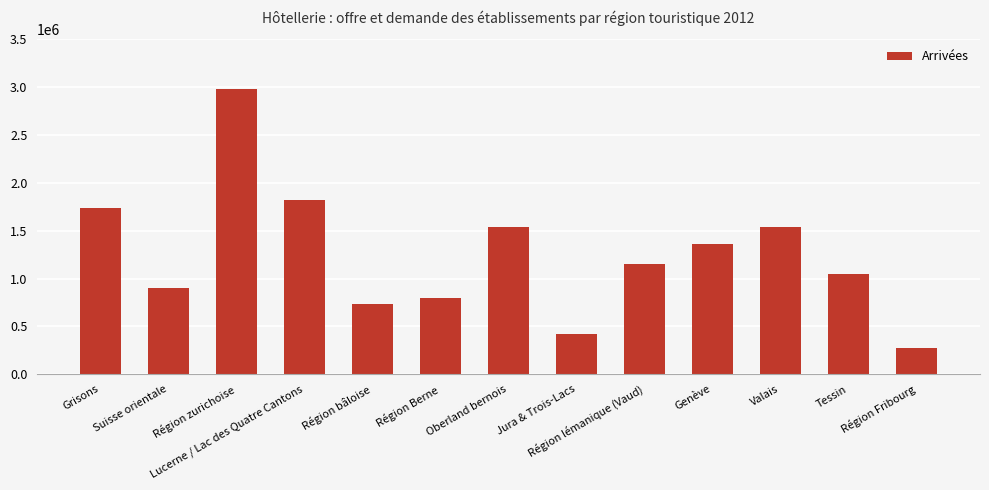

Are the bars horizontal?

No